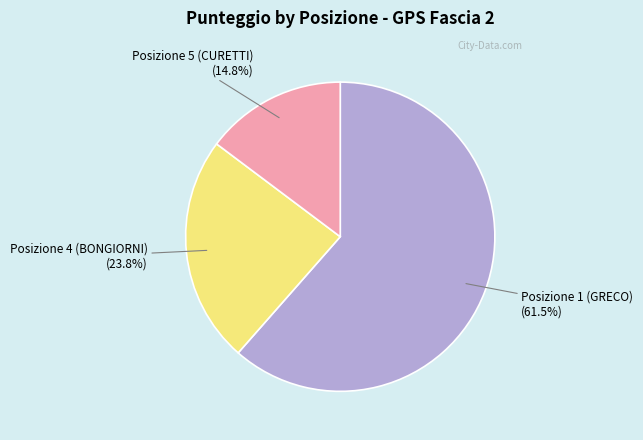

What is the largest slice in the pie chart?

Posizione 1 (GRECO)